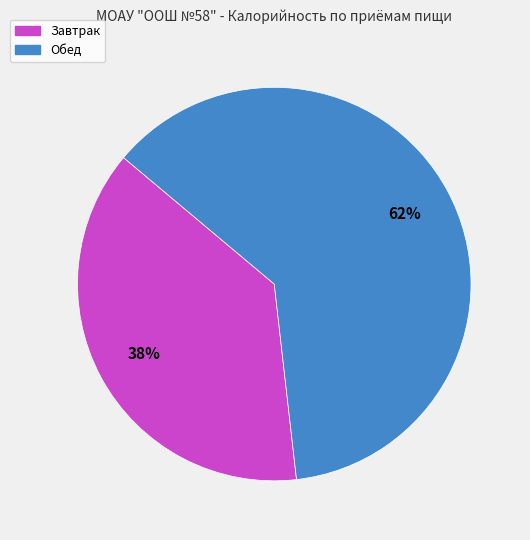

To the nearest percent, what is the average slice percentage?

50%